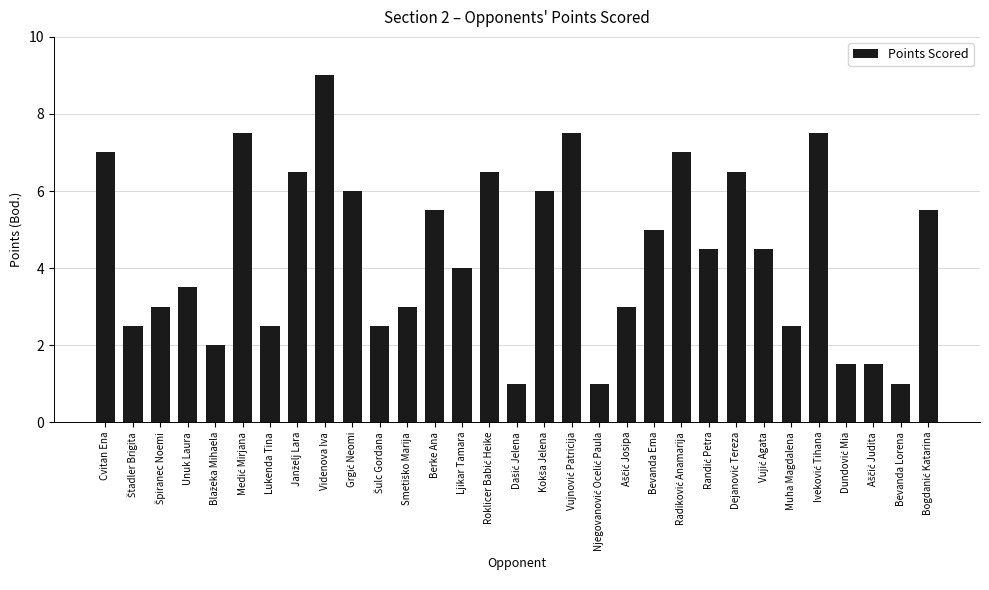

What position from the left is Bevanda Lorena?

30